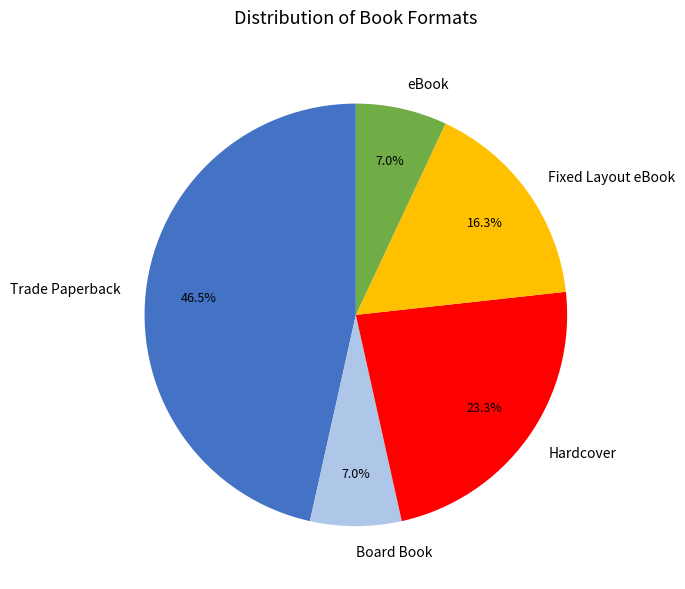

To the nearest percent, what is the difference between the Board Book and Fixed Layout eBook slice percentages?

9%